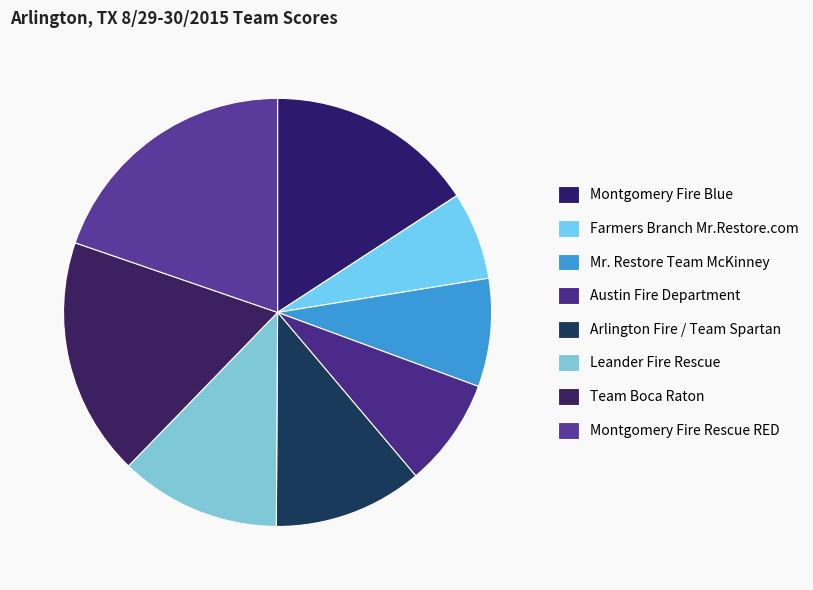

What percentage do Leander Fire Rescue and Farmers Branch Mr.Restore.com together represent?

18.8%